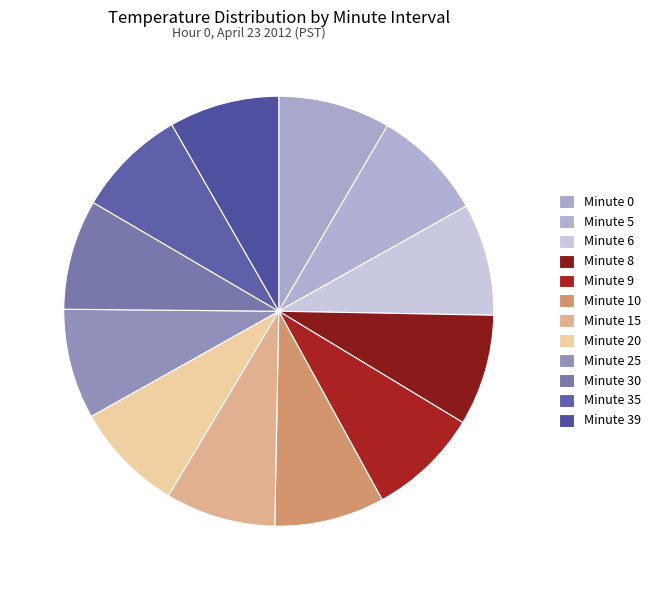

Count the number of slices in the pie.

12